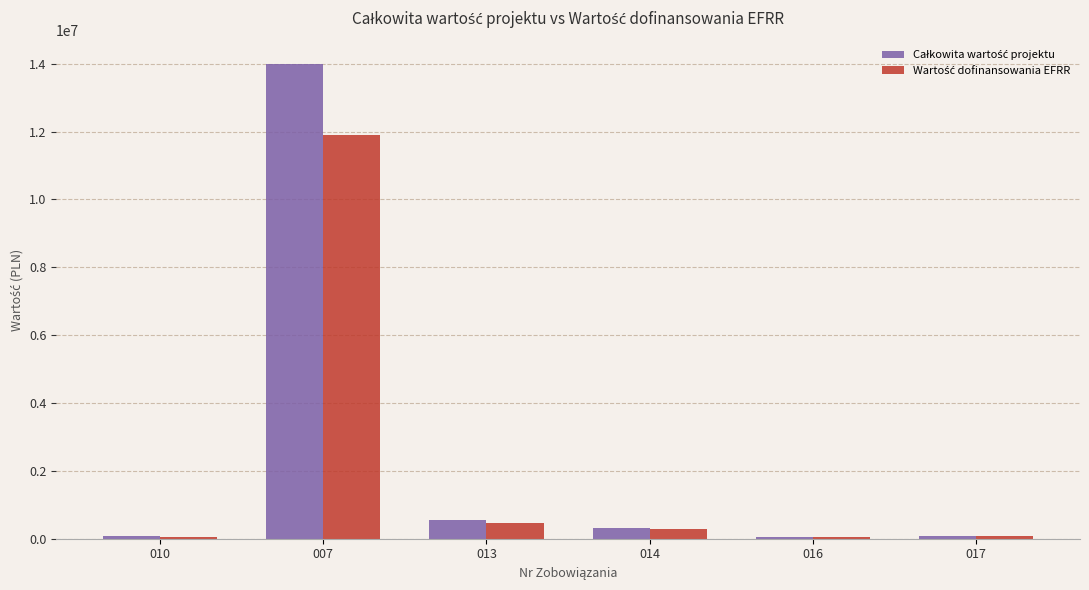

How many data points does each series have?

6